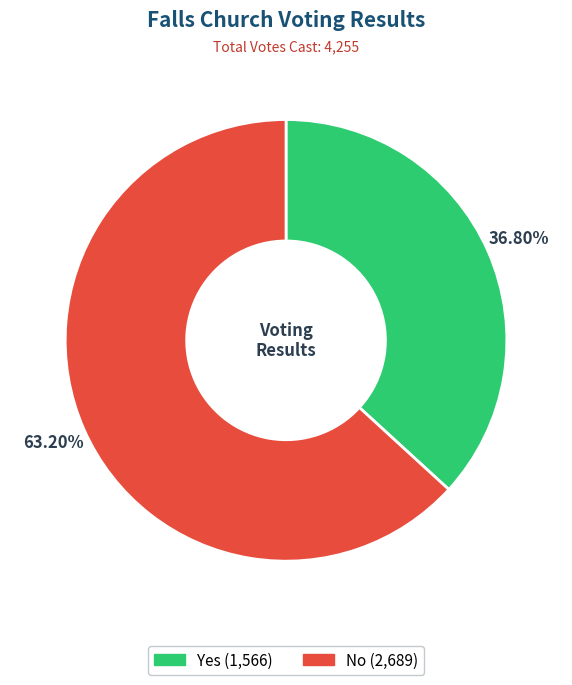

Is there any slice that represents more than half of the pie?

Yes